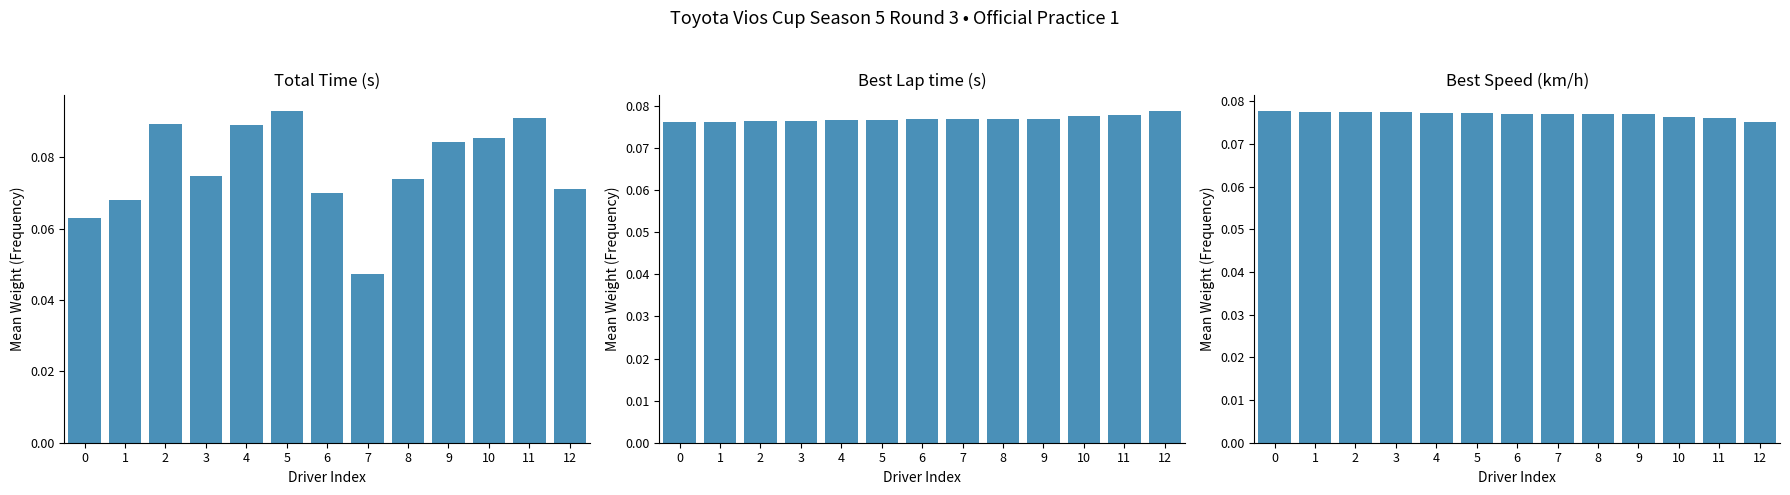

Is it true that Total Time equals 0.0 at 5?

False